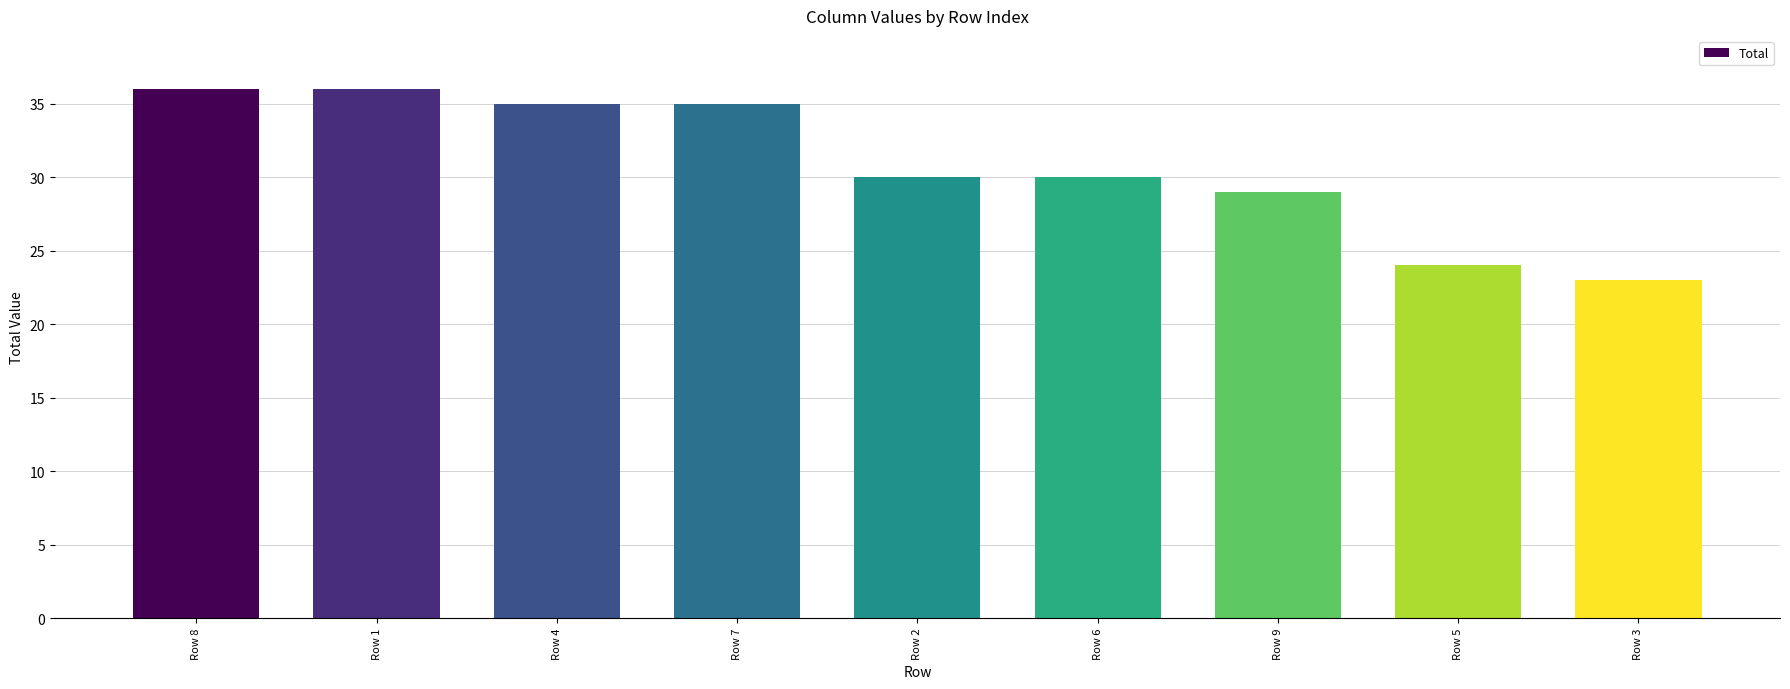

What is the label of the 6th bar from the right?

Row 7